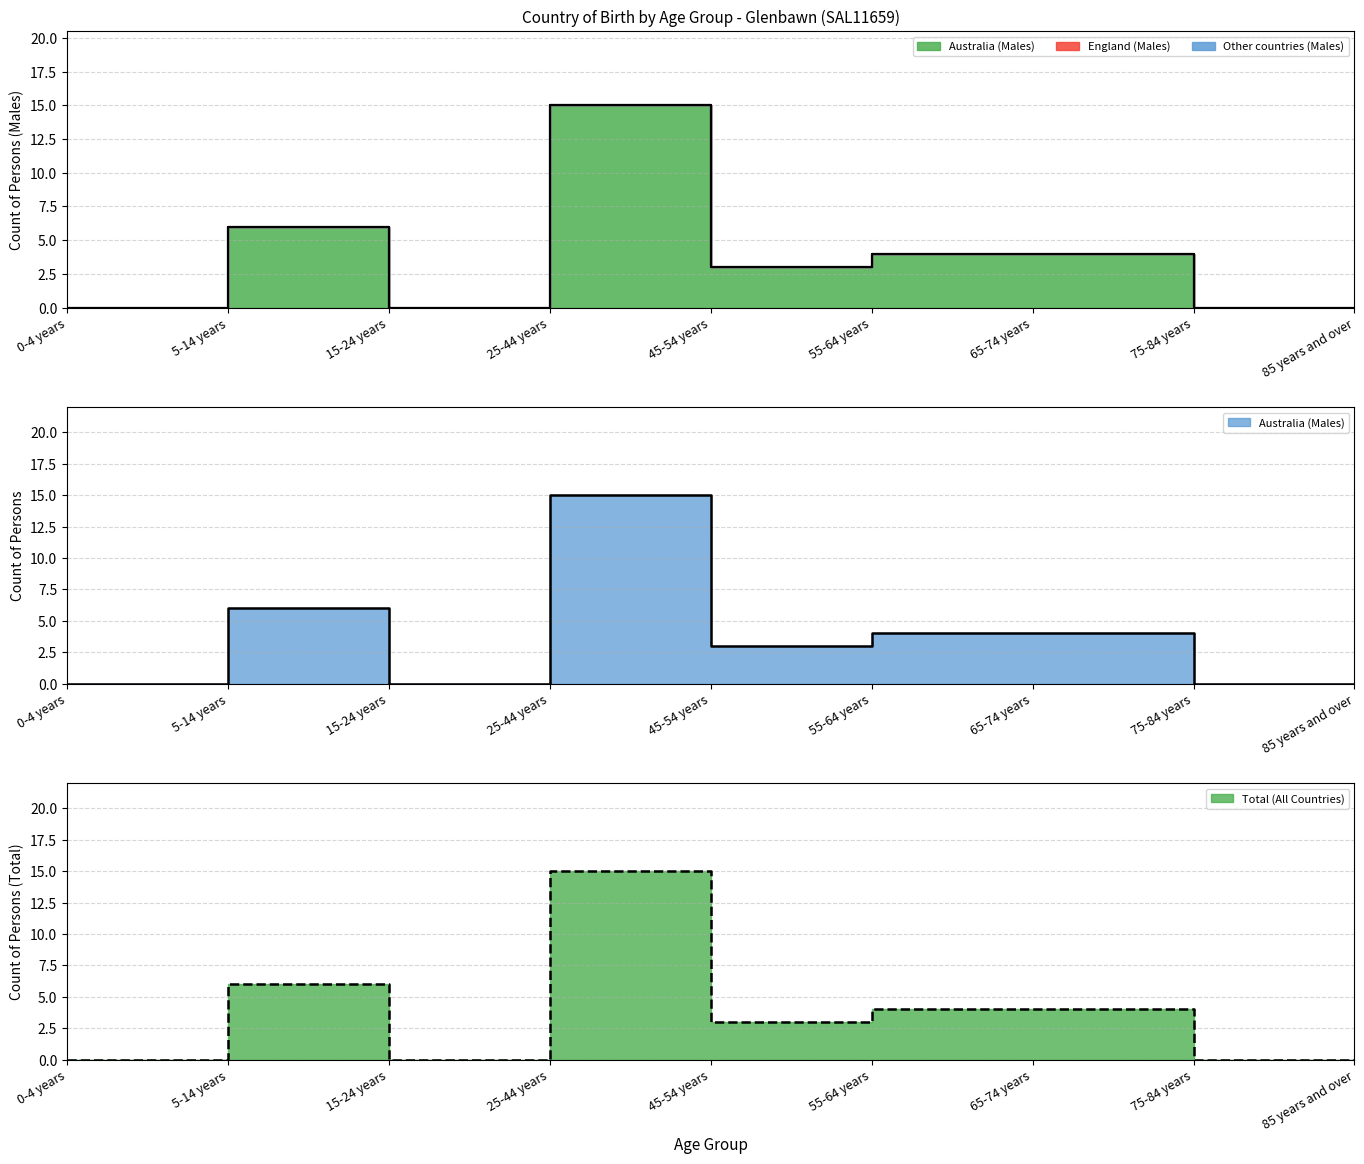

True or false: Australia (Males) and Other countries (Males) cross at least once.

False